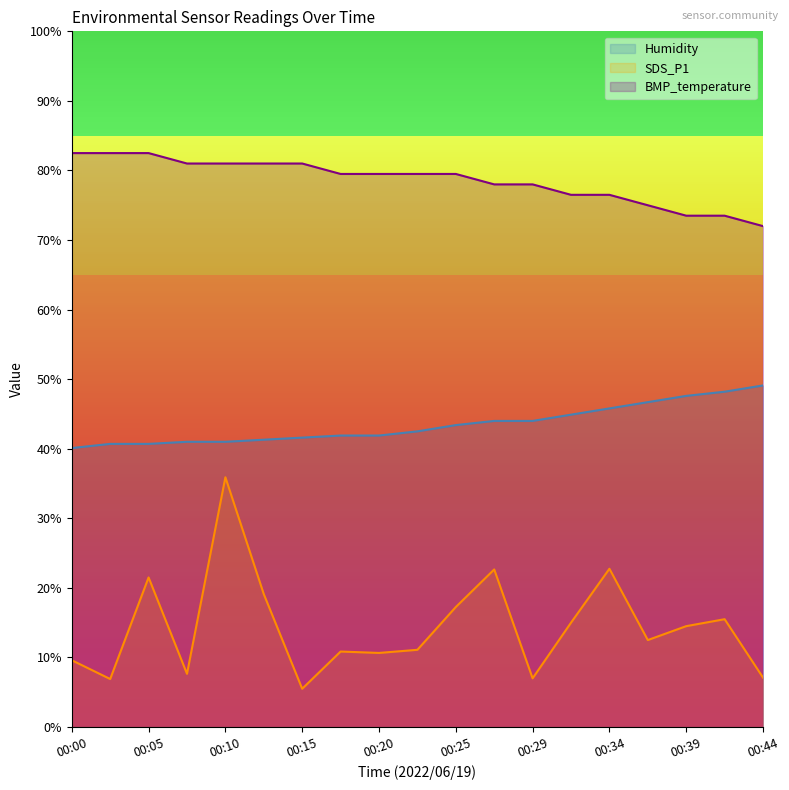

Rank the series by their maximum value, from lowest to highest.

SDS_P1, Humidity, BMP_temperature